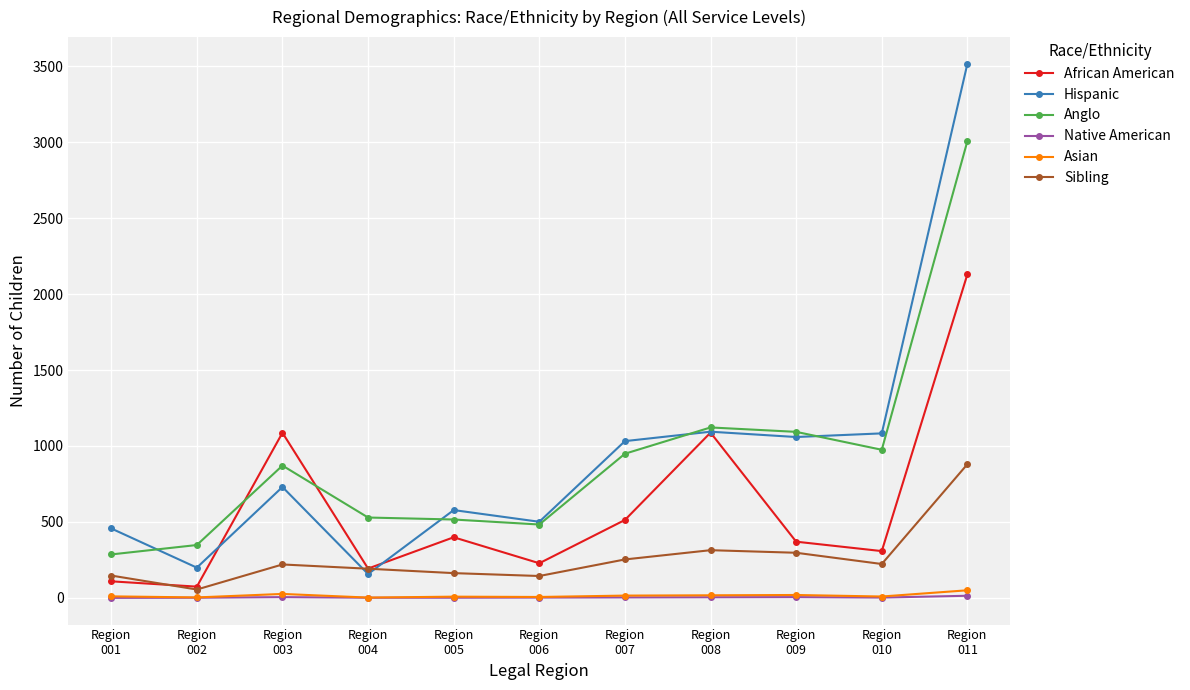

At how many categories does at least one series exceed 3288?

1